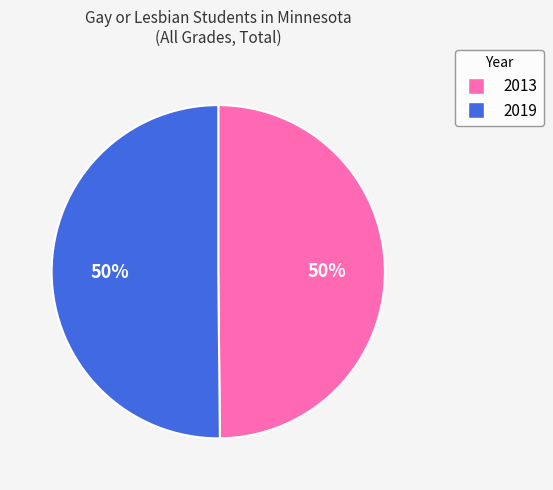

The 2013 slice represents 37% of the pie. True or false?

False